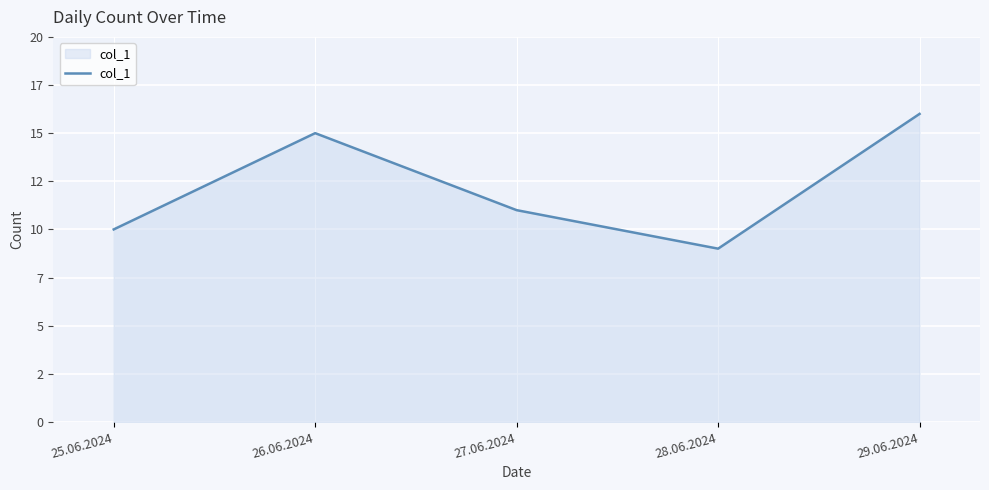

What is the greatest value displayed?

16